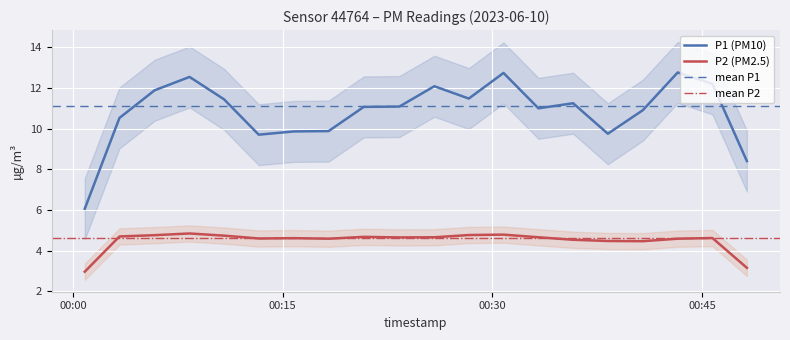

What is the lowest value of the P2 (PM2.5) series?

3.0